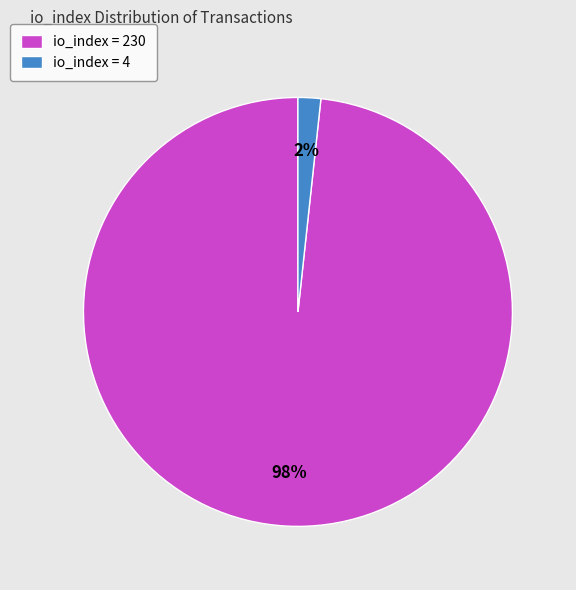

To the nearest percent, what is the combined percentage of io_index = 230 and io_index = 4?

100%